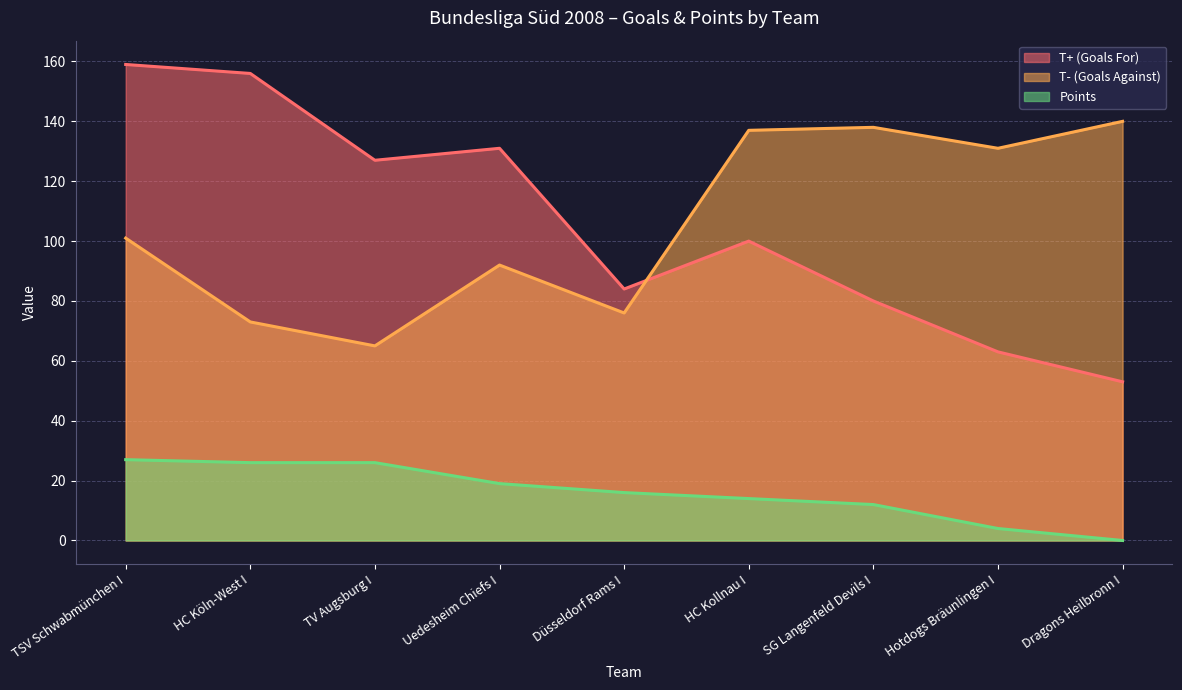

True or false: Points has more than 0 points higher than both neighbors.

False